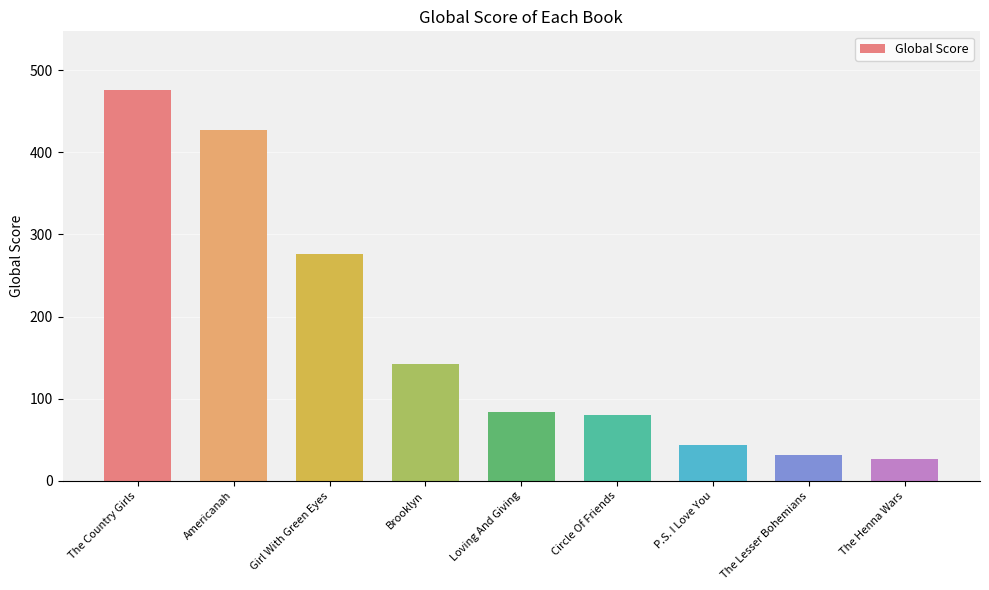

True or false: the data shows 298 at The Country Girls.

False